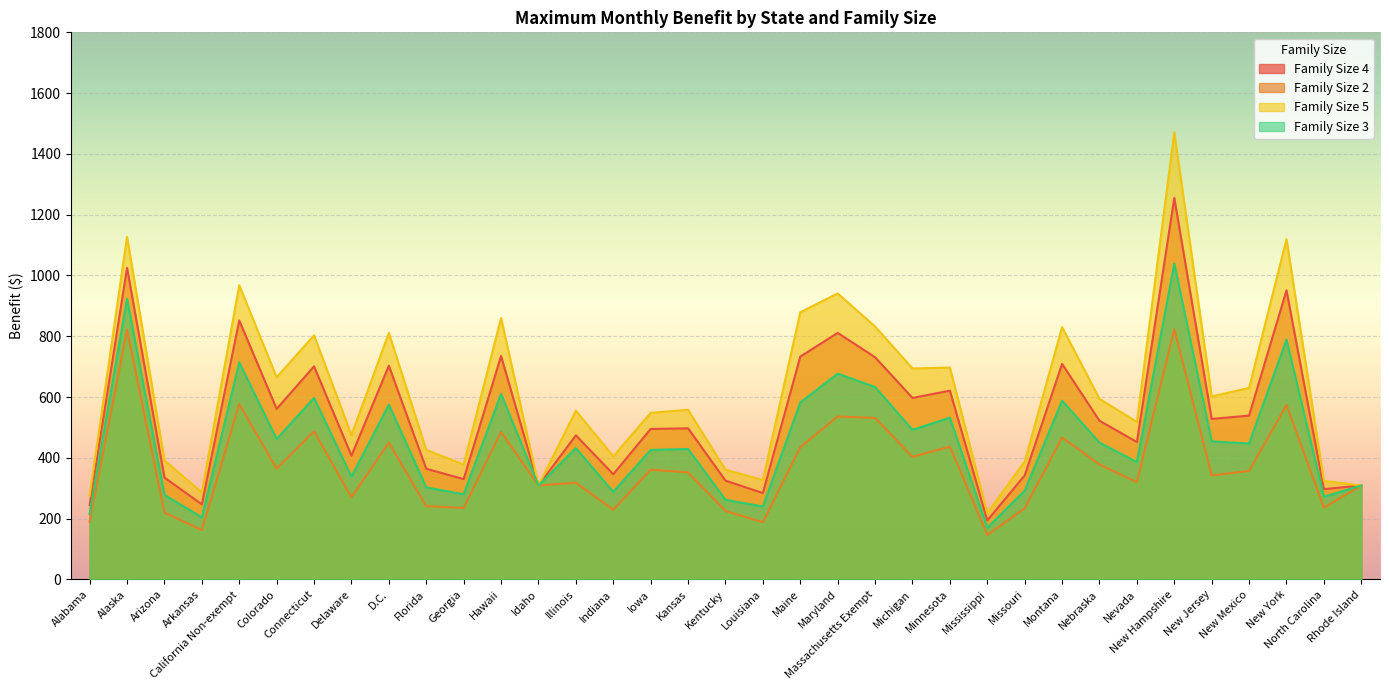

At which label is Family Size 5 closest to 844?

Massachusetts Exempt